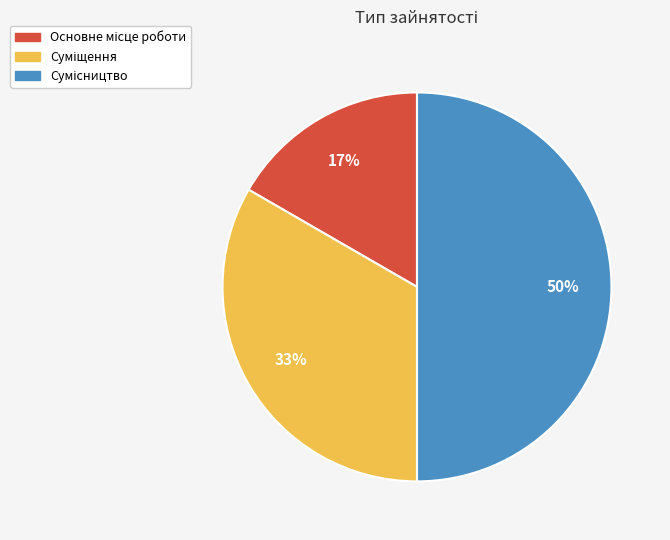

To the nearest percent, what is the difference between the largest and smallest slice percentages?

33%